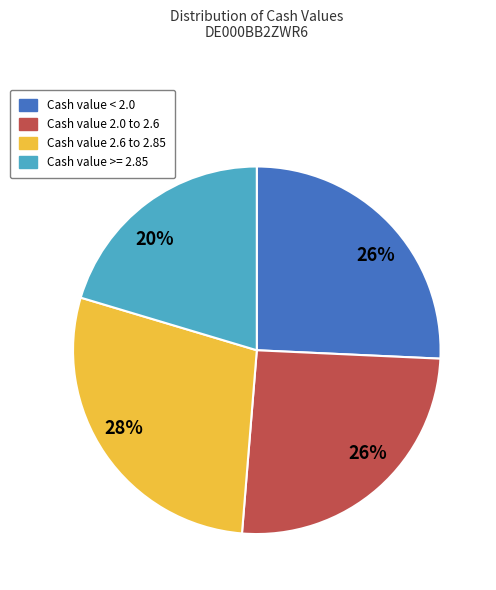

Count the number of slices in the pie.

4